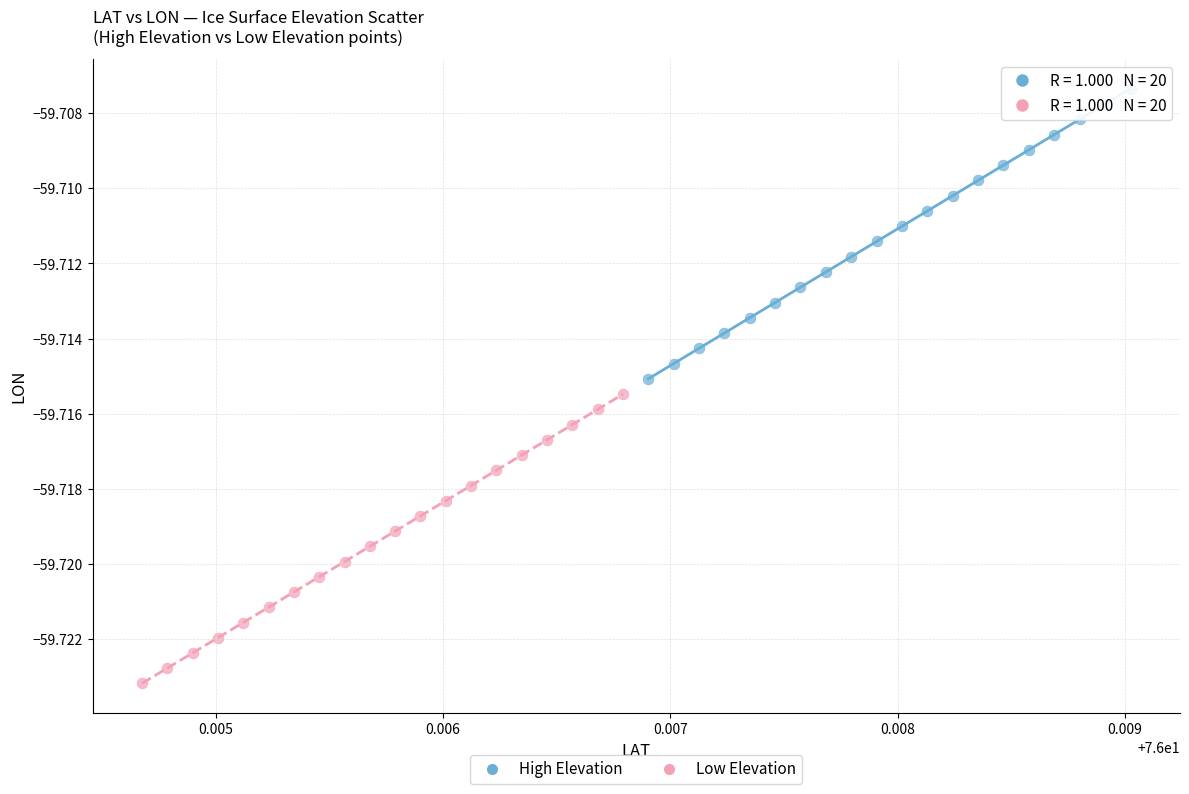

Which series contains the lowest Y value?

Low Elevation